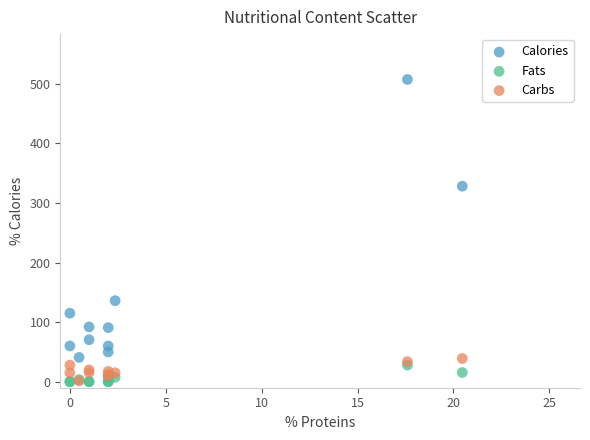

In the Calories series, what Y value is closest to 273?

328.0